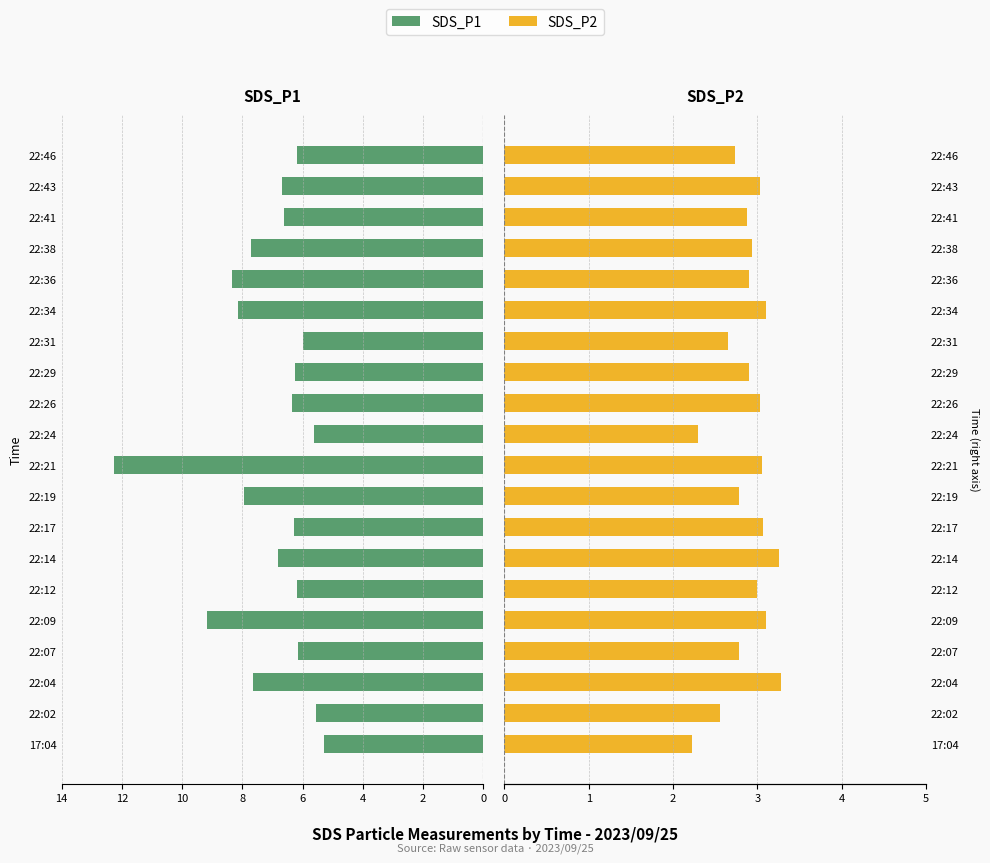

What is the difference between the SDS_P2 values at 22:26 and 22:41?

0.2